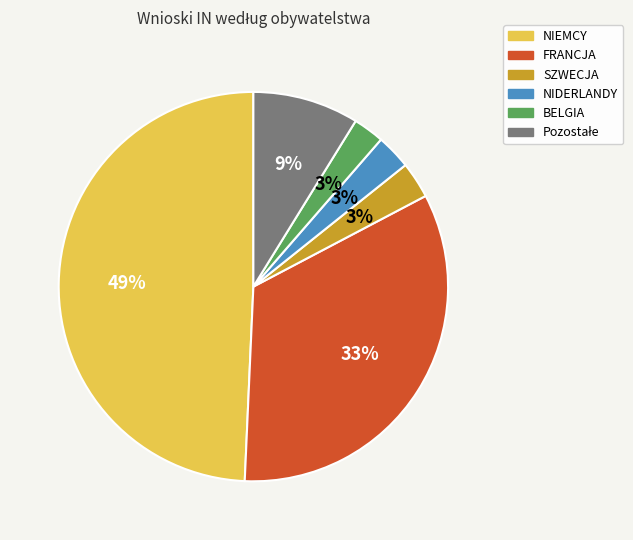

Is it true that BELGIA is 3% of the pie?

True